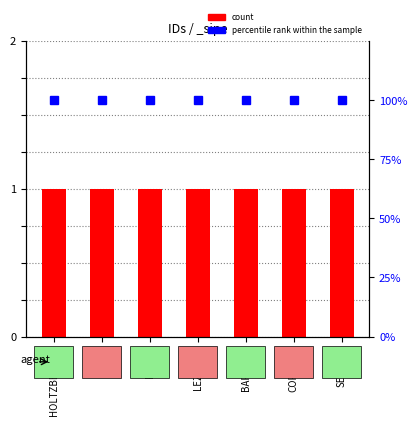

Which category has the lowest value in the percentile rank within the sample series?

HOLTZBERGER